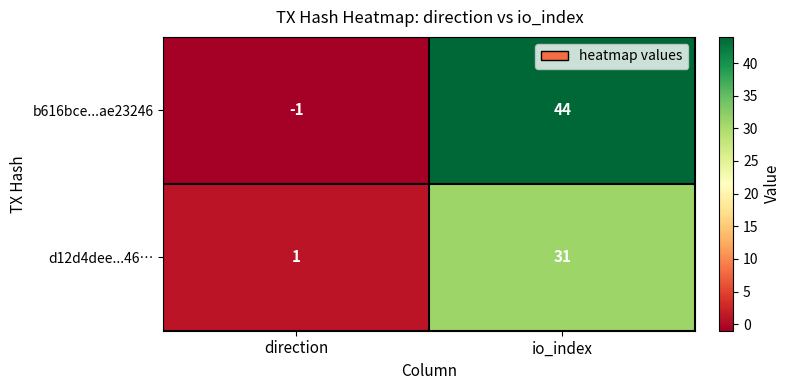

What is the total value across all series at io_index?

75